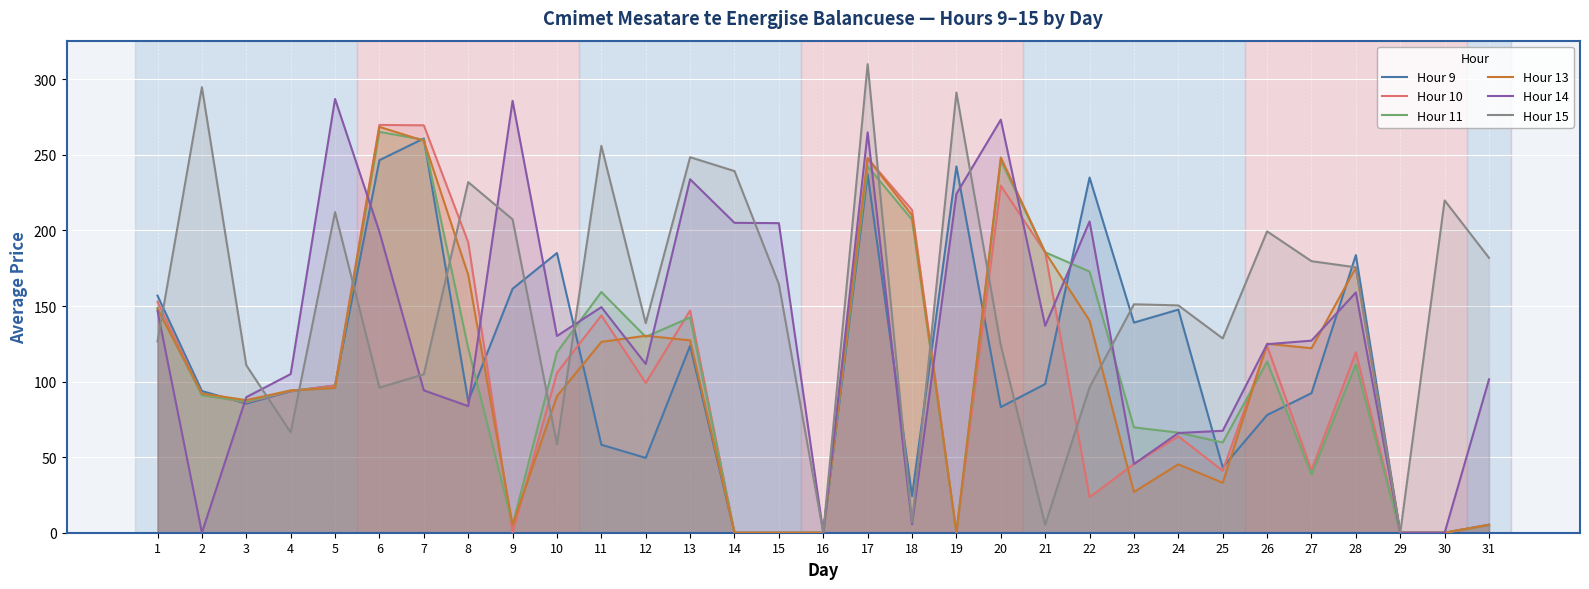

Which category has the highest value across all series?

17